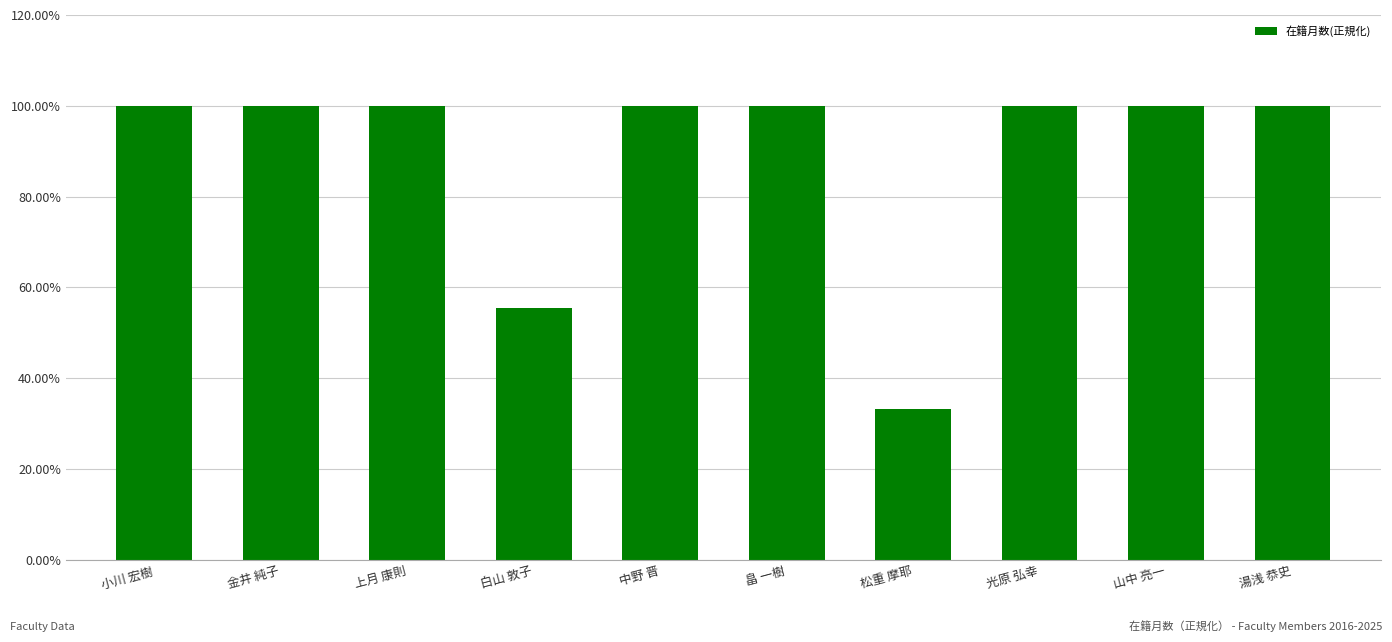

Does the chart contain any negative values?

No